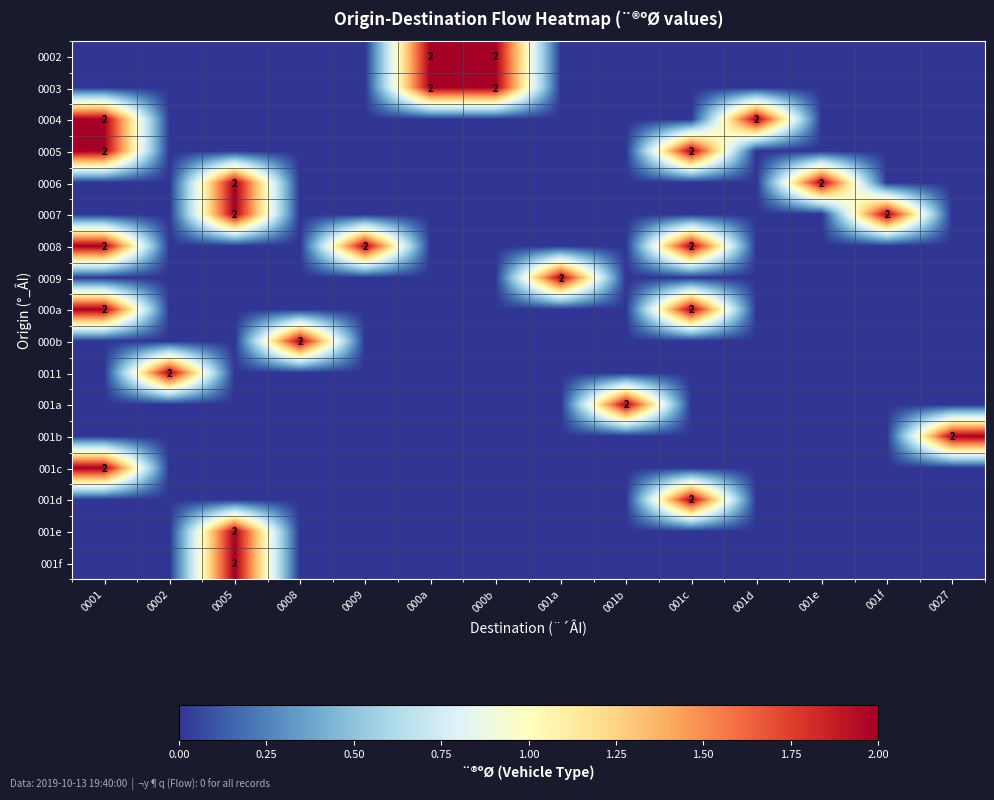

The 0006 series shows -1 at 000b. True or false?

False